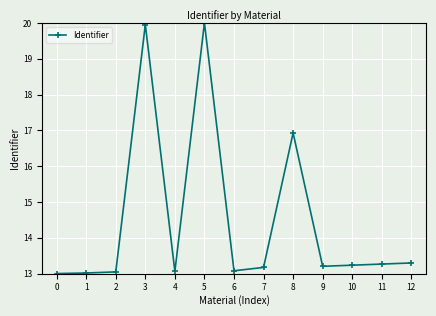

At which label is the value closest to 16?

8